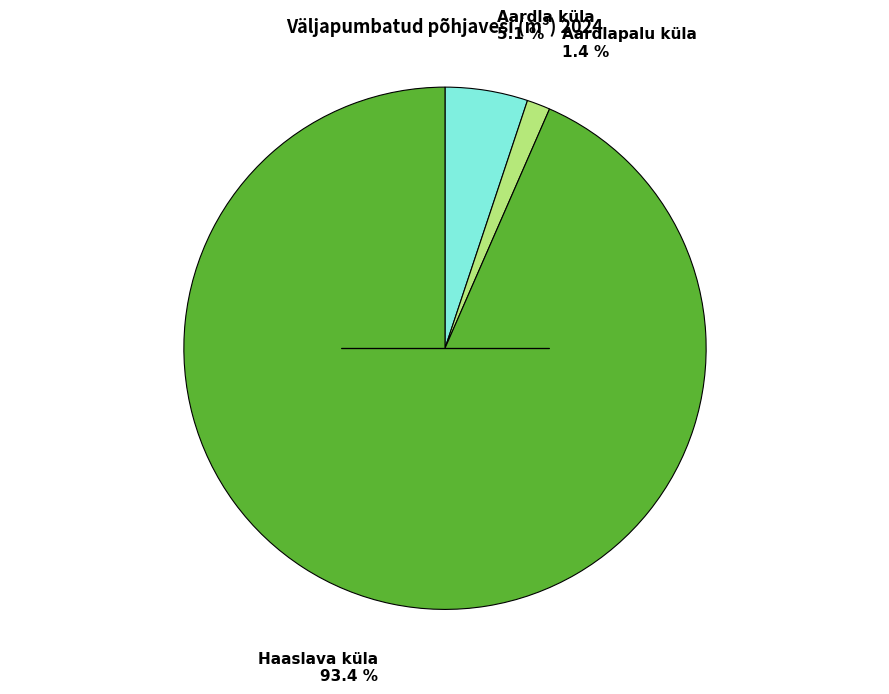

Does any single category account for the majority?

Yes